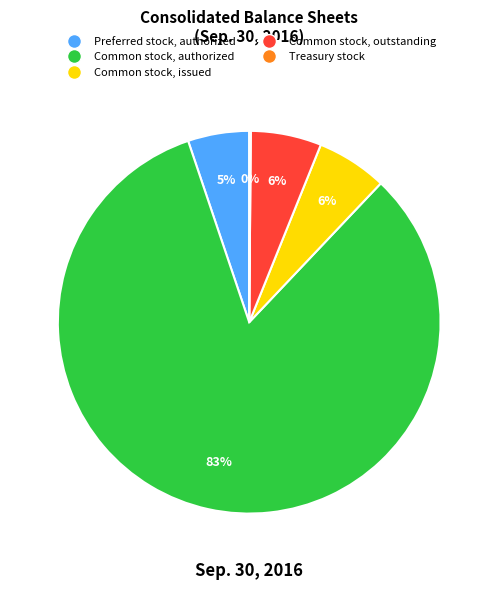

Is the sum of Common stock, authorized and Preferred stock, authorized greater than half?

Yes